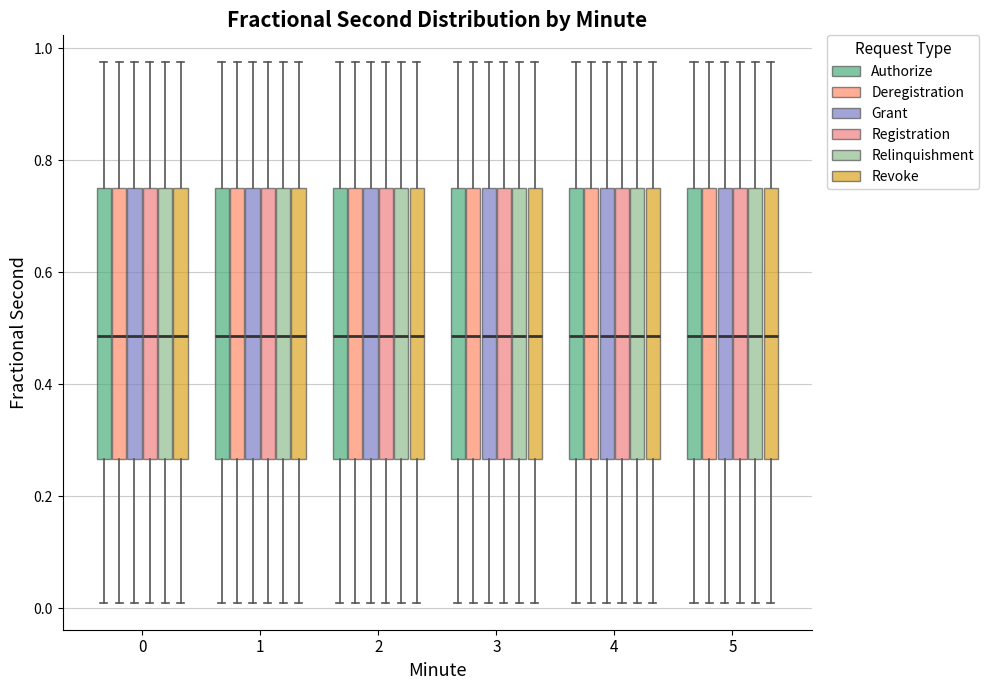

Where does the lower whisker of the box for 2 (Relinquishment) end on the y-axis? The values are not printed on the chart, so give them approximately, as read against the axis.

0.00